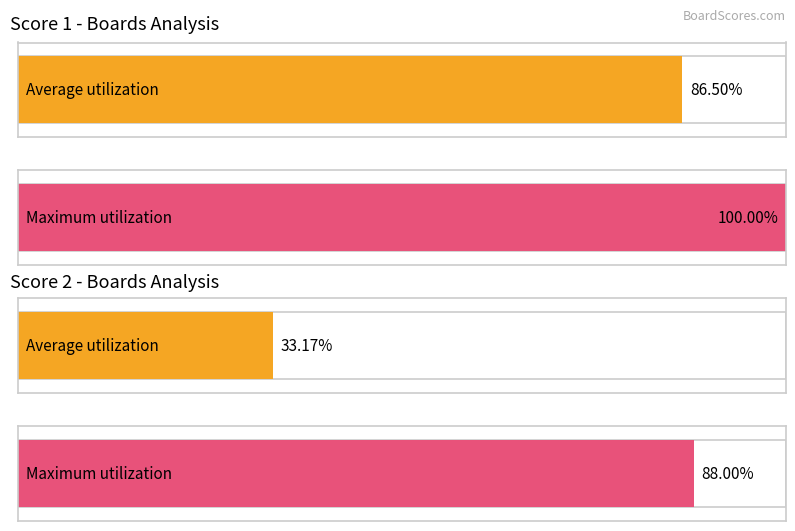

Rank the series at 6 from highest to lowest value.

Score 1, Score 2